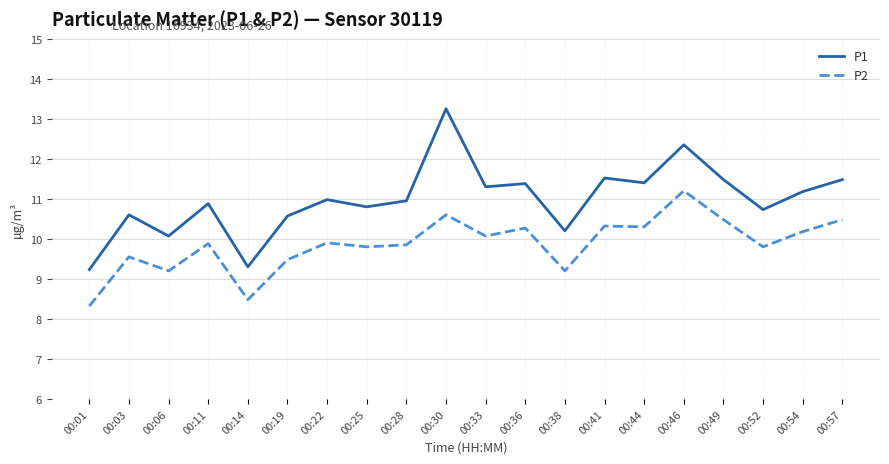

What are all the series names shown in the legend?

P1, P2